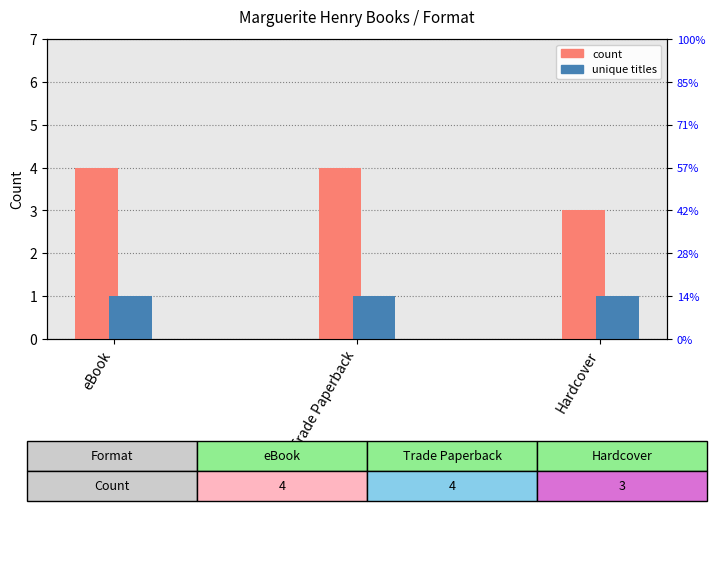

Is the value of count at Trade Paperback greater than the value of unique titles at eBook?

Yes